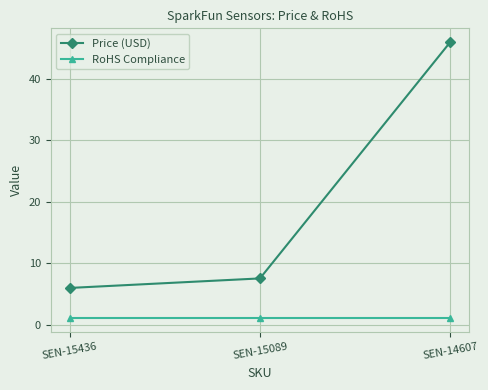

Reading left to right, list all the values displayed in this chart.

Price (USD): SEN-15436=6.0	SEN-15089=7.5	SEN-14607=46.0
RoHS Compliance: SEN-15436=1.0	SEN-15089=1.0	SEN-14607=1.0